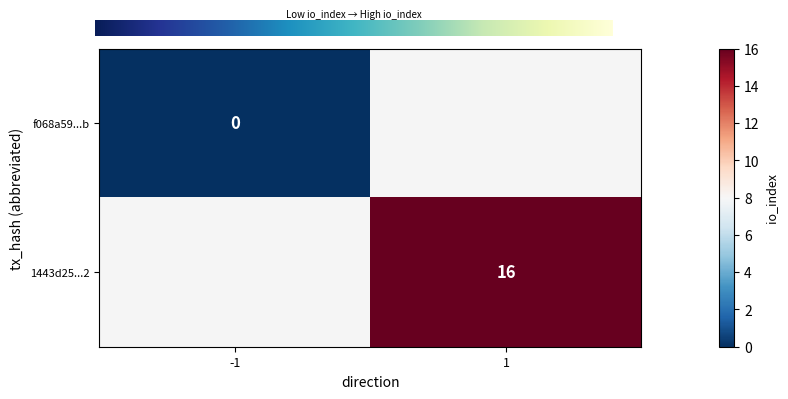

Reading left to right, what are all the values shown in this chart?

f068a59297859392c606a24f004fbe74b16cf8b: direction=-1	io_index=0
1443d2517138f583d72cdae2696fadd89a26762: direction=1	io_index=16